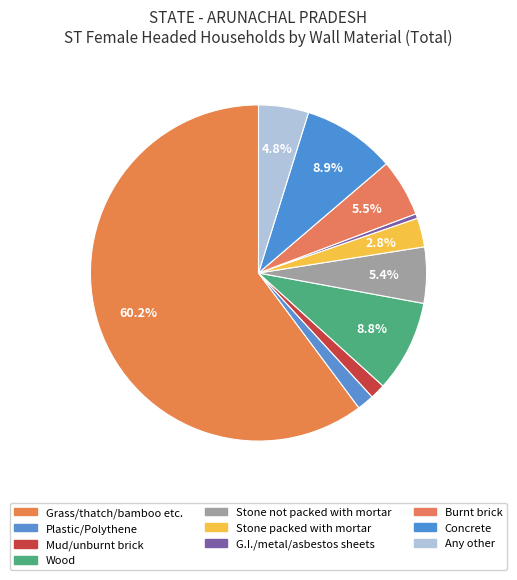

What is the total percentage of Stone packed with mortar and Any other?

7.6%